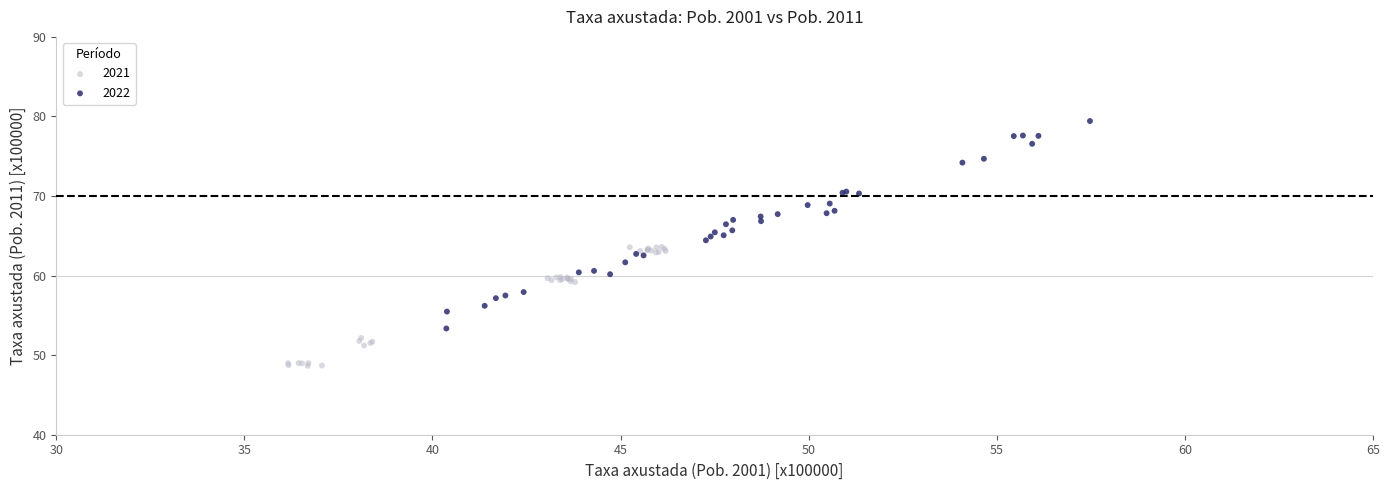

What are all the series names shown in the legend?

2021, 2022